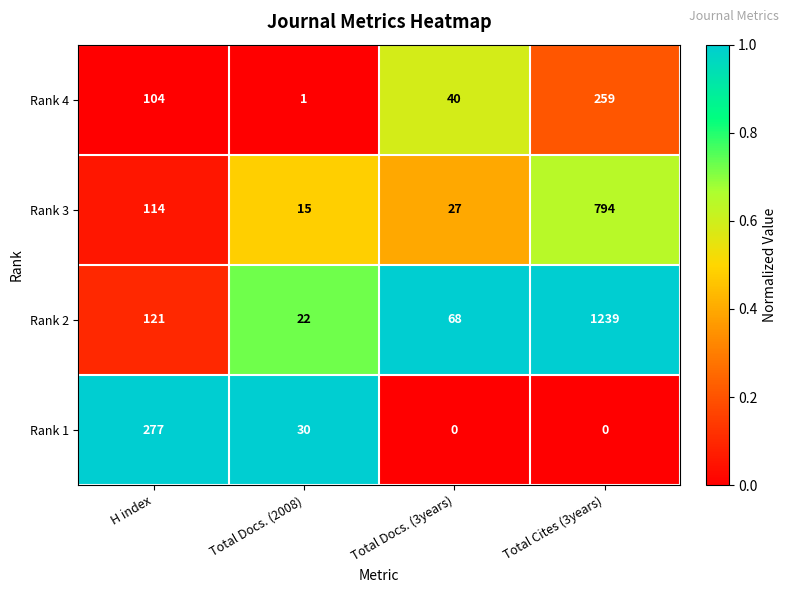

List the series in order of their peak value, lowest first.

Rank 4, Rank 1, Rank 3, Rank 2